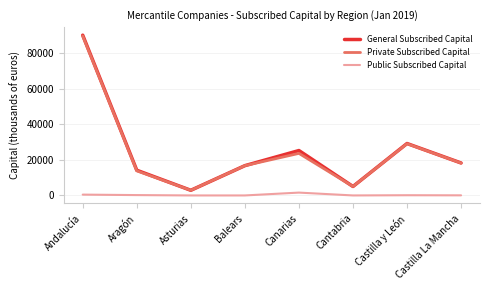

At which category is the sum across all series the highest?

Andalucía